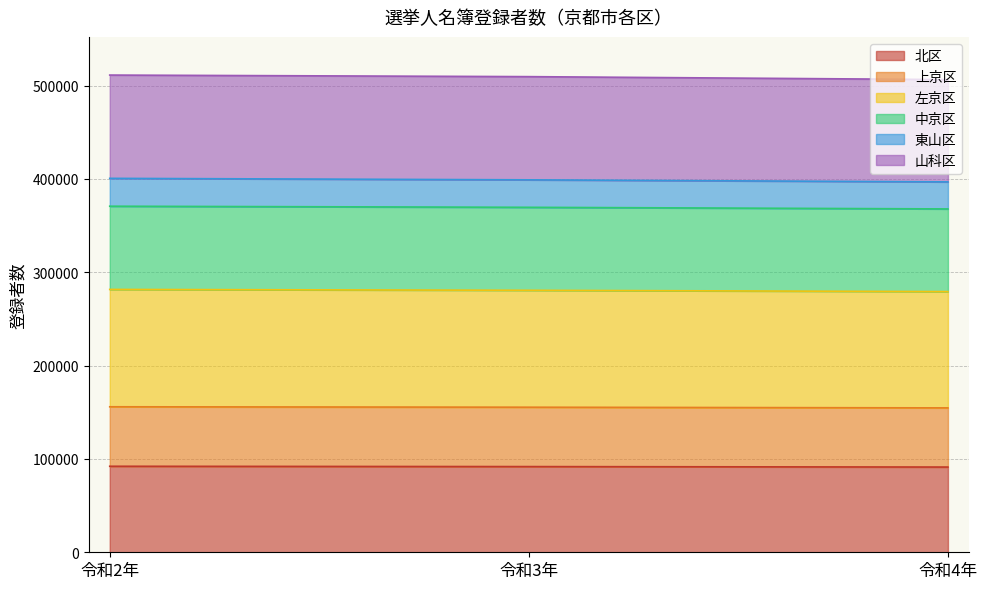

What are all the series names shown in the legend?

北区, 上京区, 左京区, 中京区, 東山区, 山科区